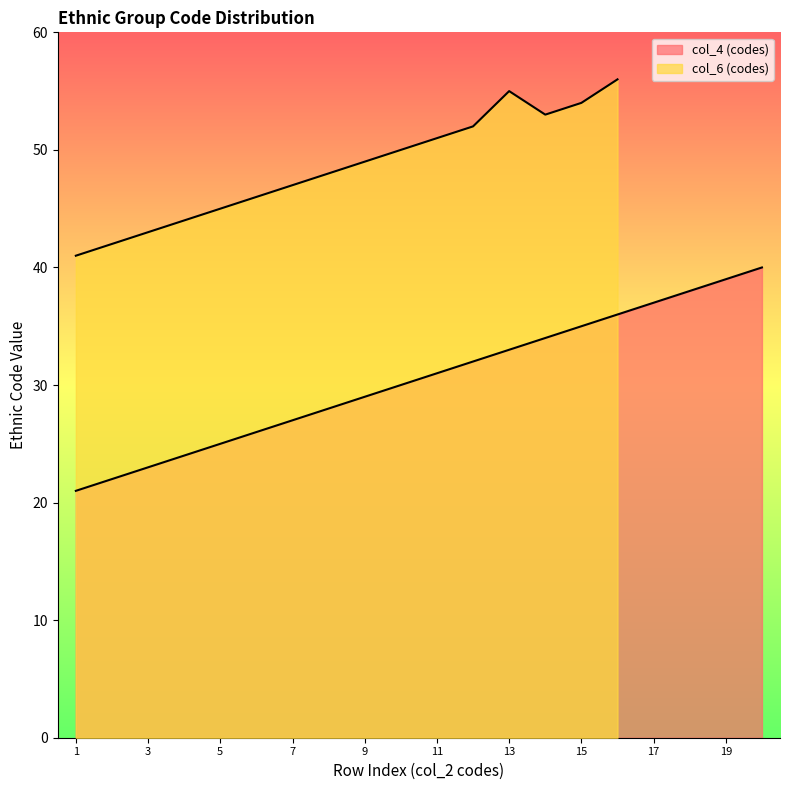

Where does the data first go above 31?

12